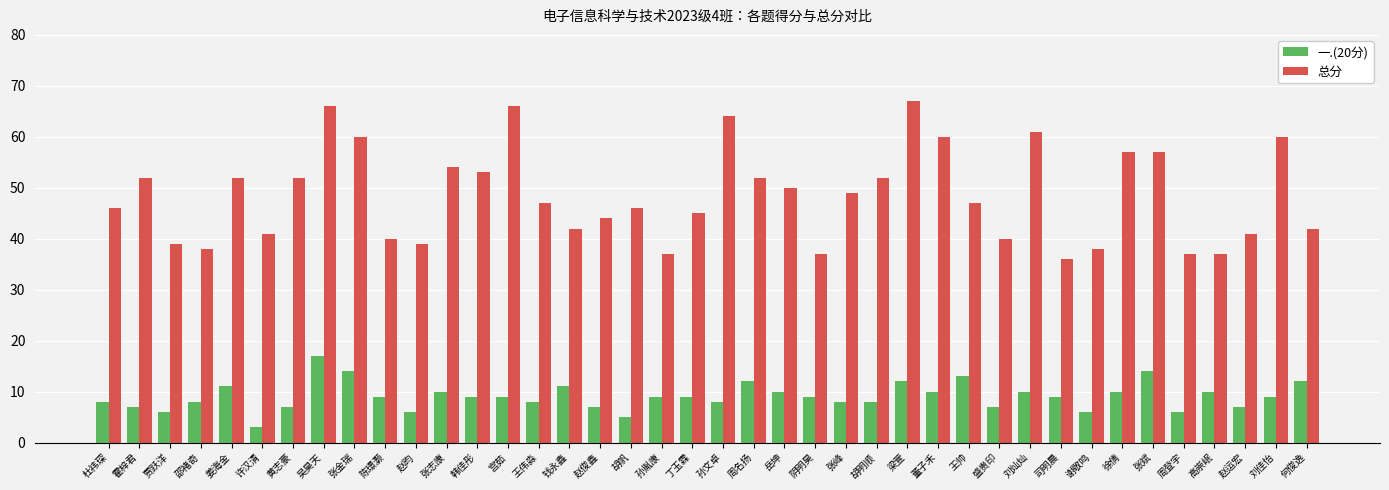

The value of 总分 at 赵昀 is 39. True or false?

True